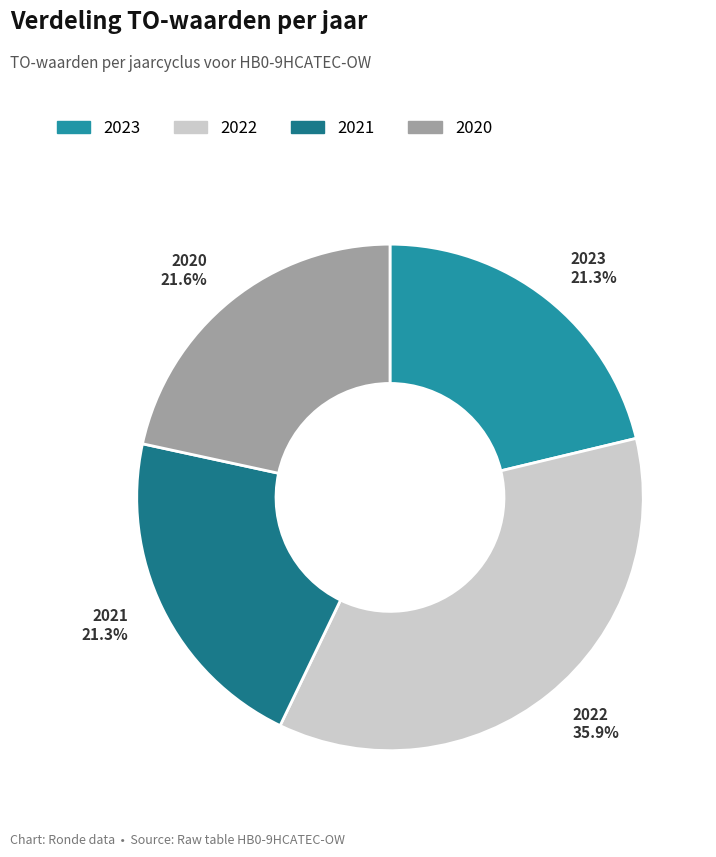

Does any single category account for the majority?

No